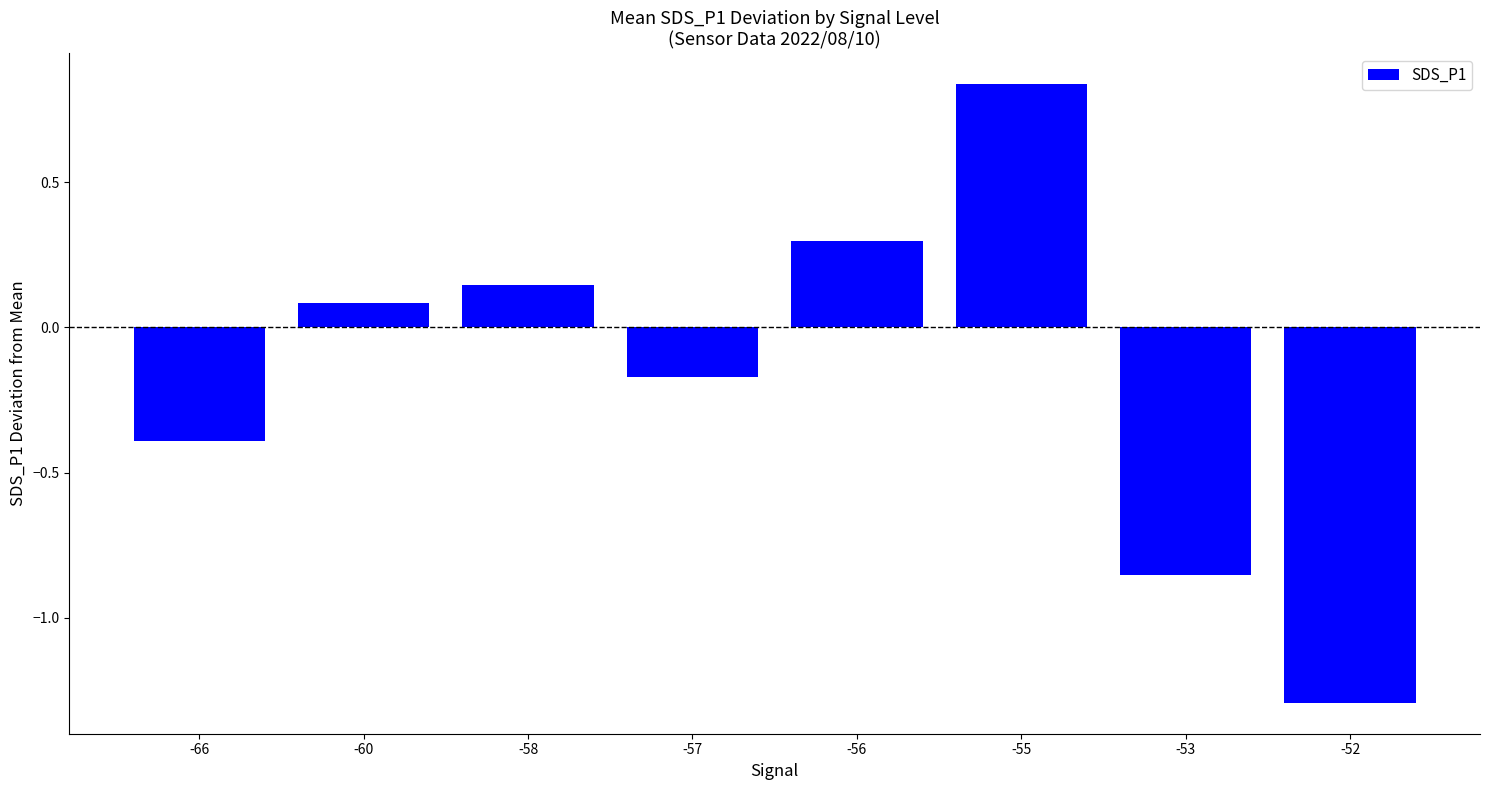

What is the difference between the values at -56 and -52?

1.6